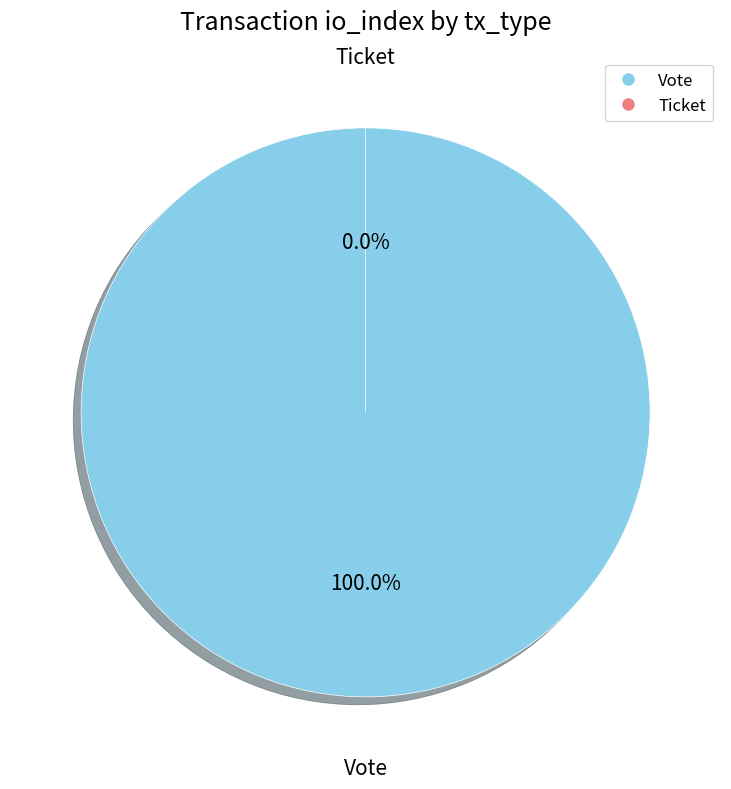

What is the largest slice in the pie chart?

Vote